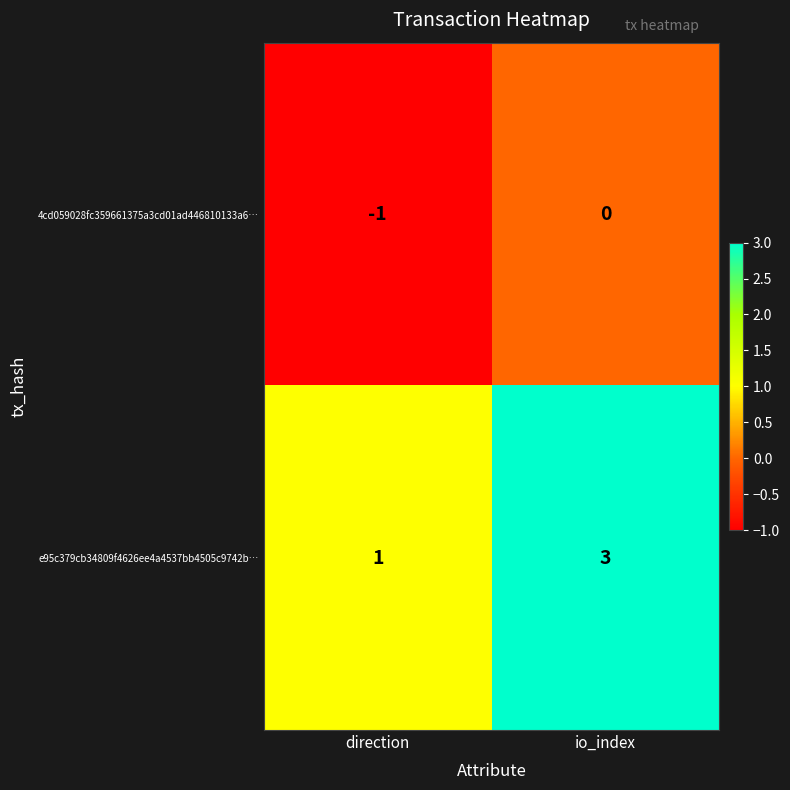

True or false: e95c379cb34809f4626ee4a4537bb4505c9742b… has a value of 1 at direction.

True